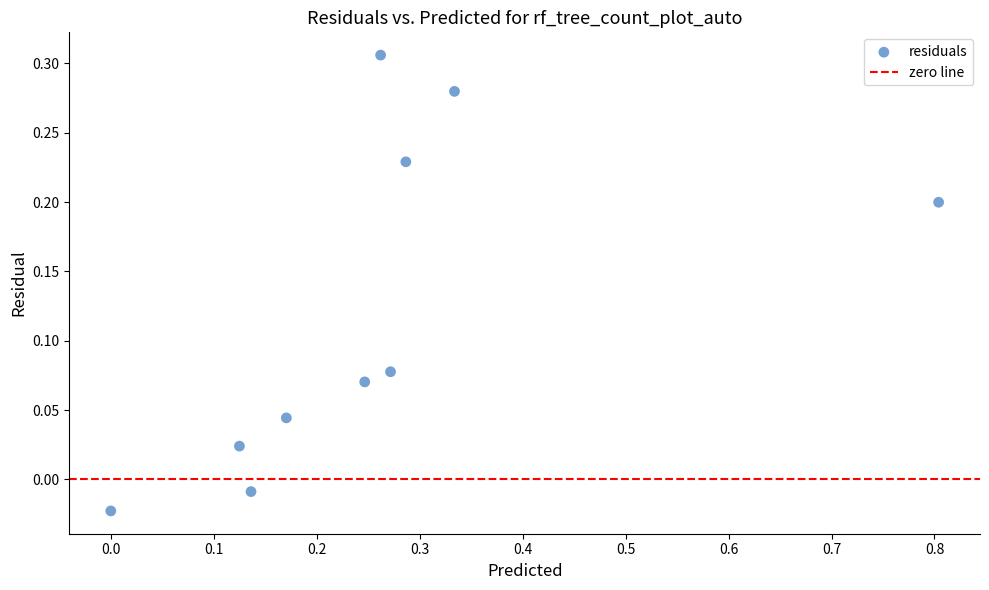

What is the range of X values (max minus min)?

0.8